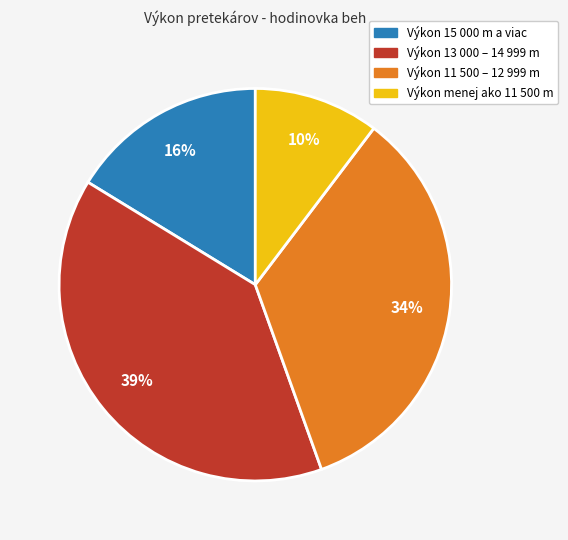

To the nearest percent, what is the difference between the largest and smallest slice percentages?

29%